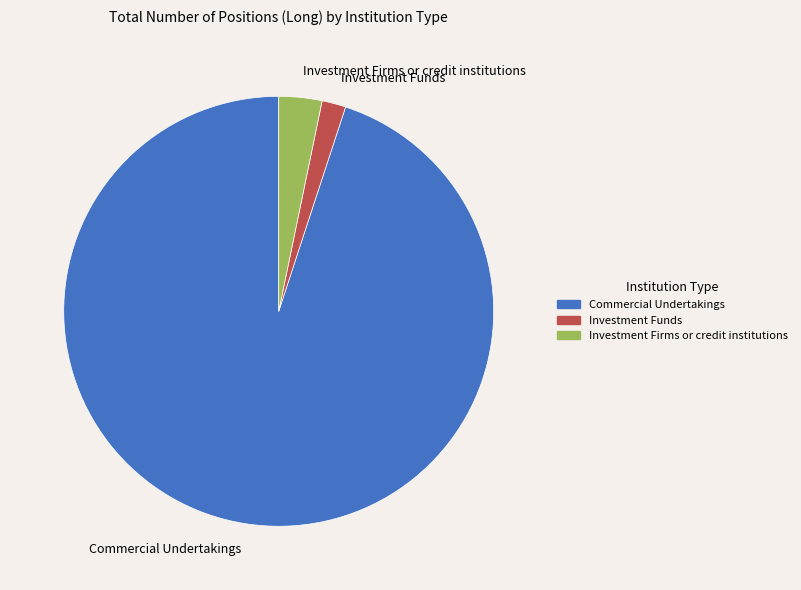

The Commercial Undertakings slice represents 95% of the pie. True or false?

True